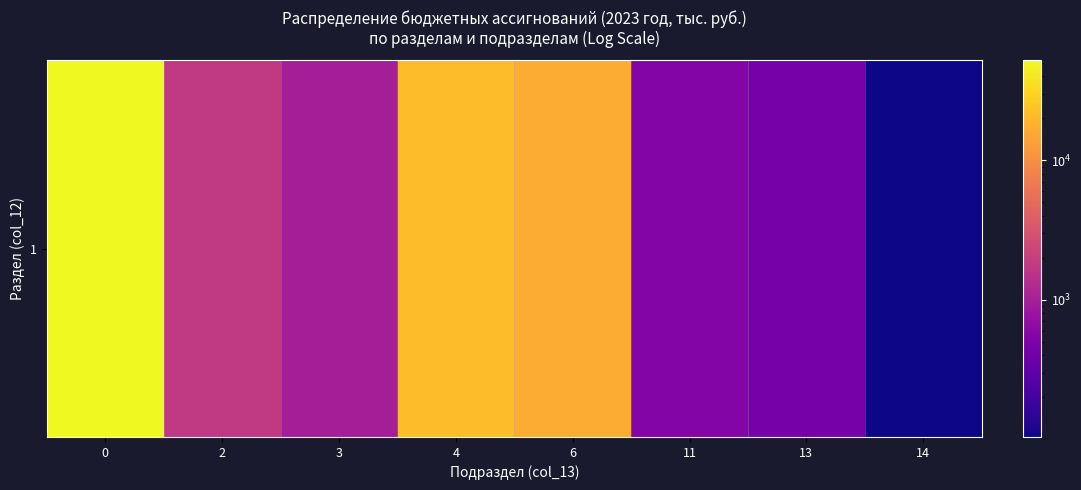

What is the maximum value shown in the chart?

52175.5